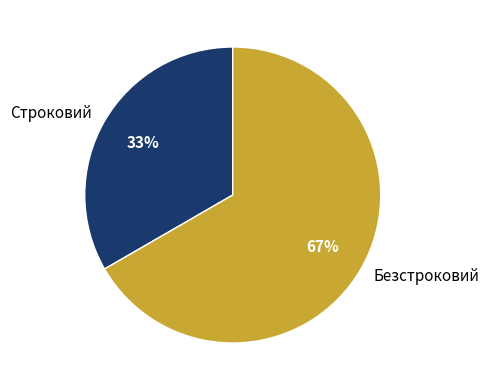

What is the largest slice in the pie chart?

Безстроковий